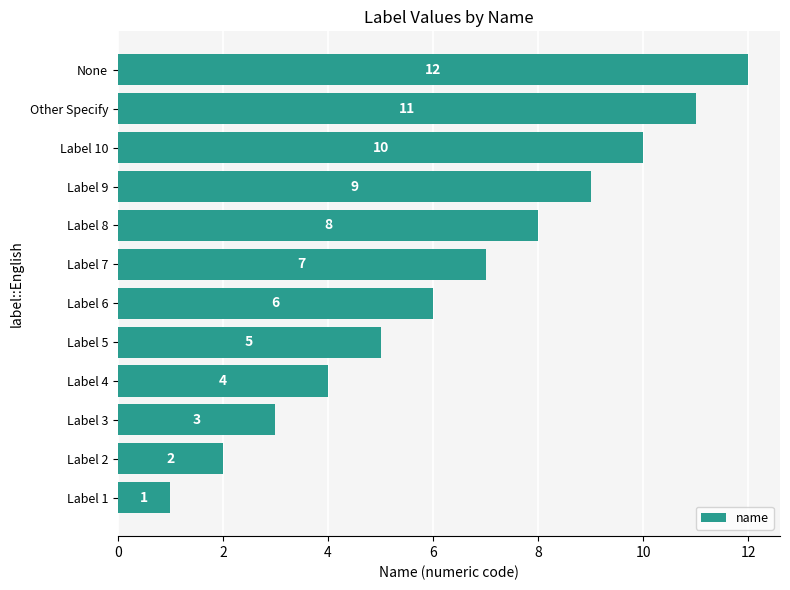

How many distinct data groups are displayed?

1